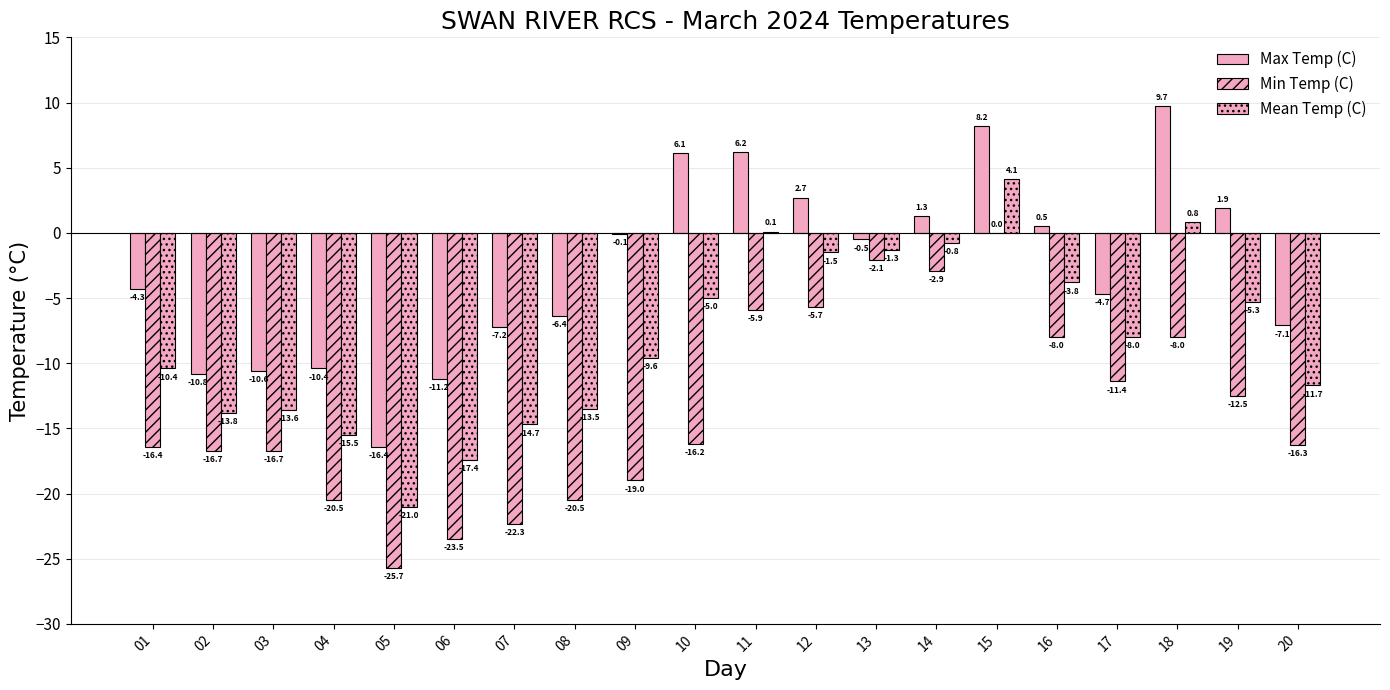

What is the minimum value for Min Temp (C)?

-25.7